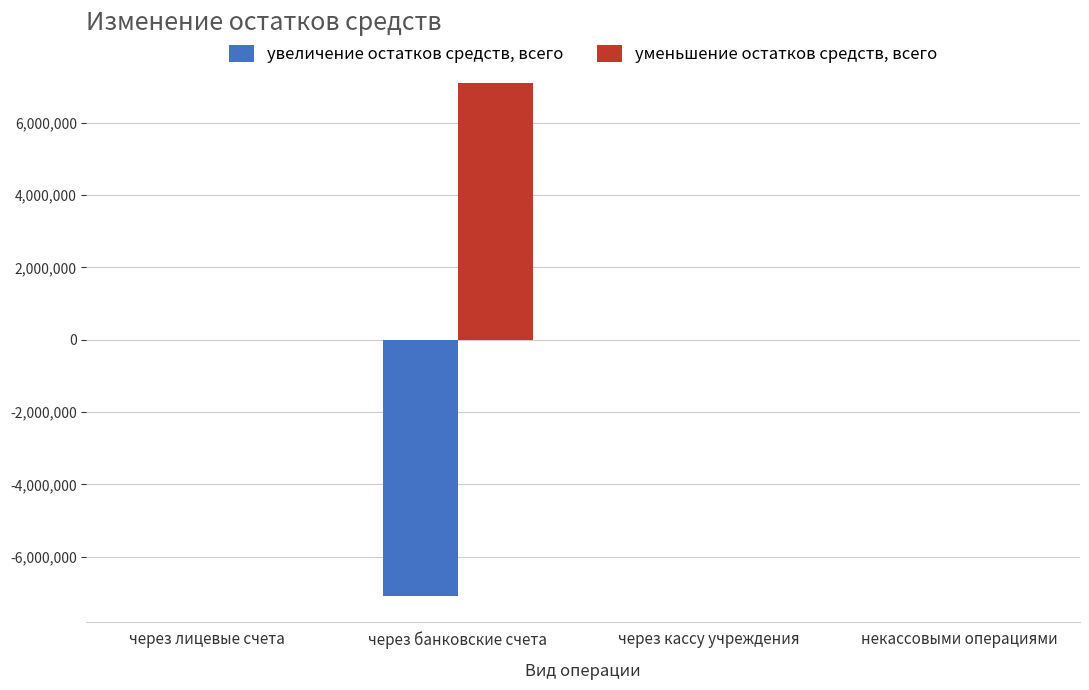

The увеличение остатков средств, всего series shows 4187150.1 at через лицевые счета. True or false?

False